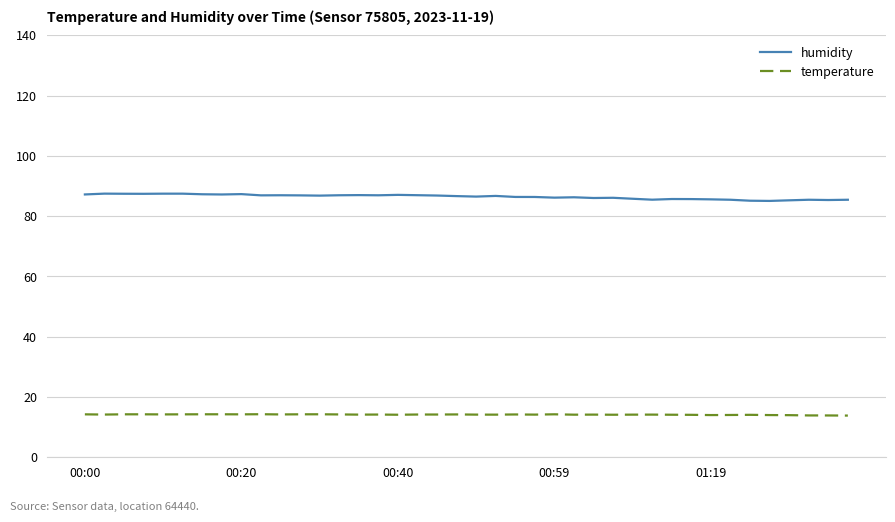

Which series has the widest spread of values?

humidity